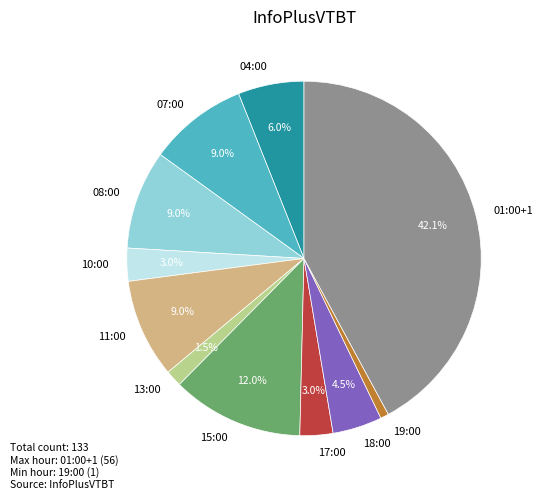

What percentage is NOT represented by 04:00?

94.0%